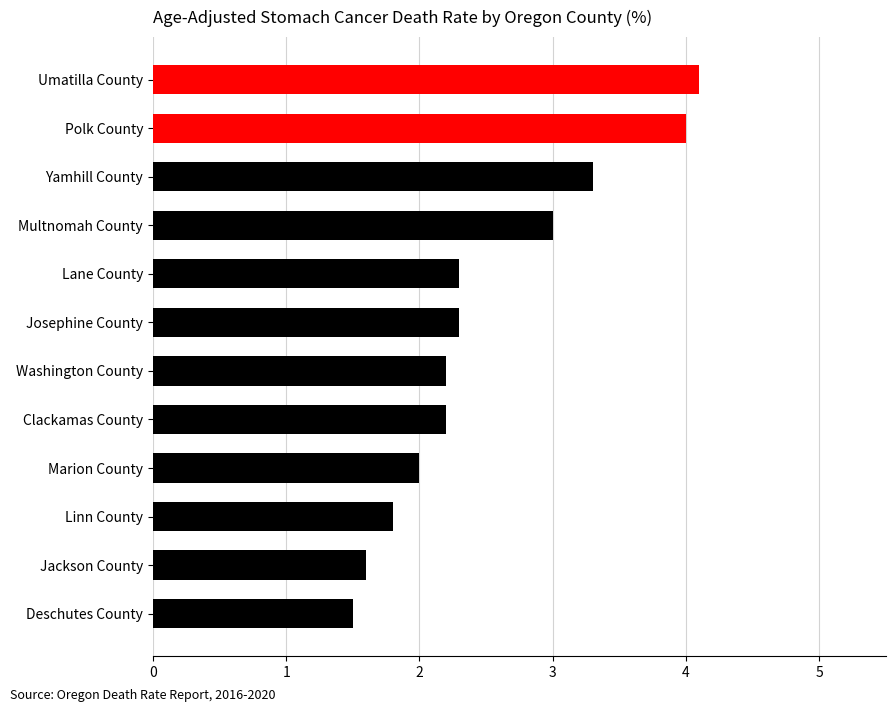

How many series are shown in this chart?

1